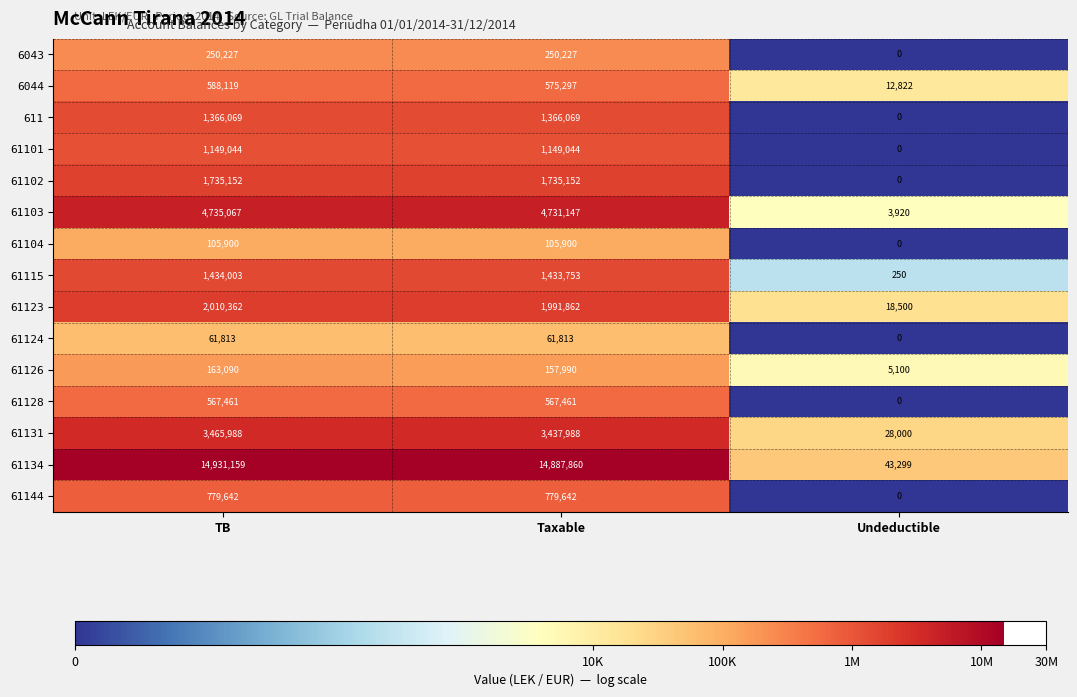

True or false: 61115 has a value of 1434003 at TB.

True